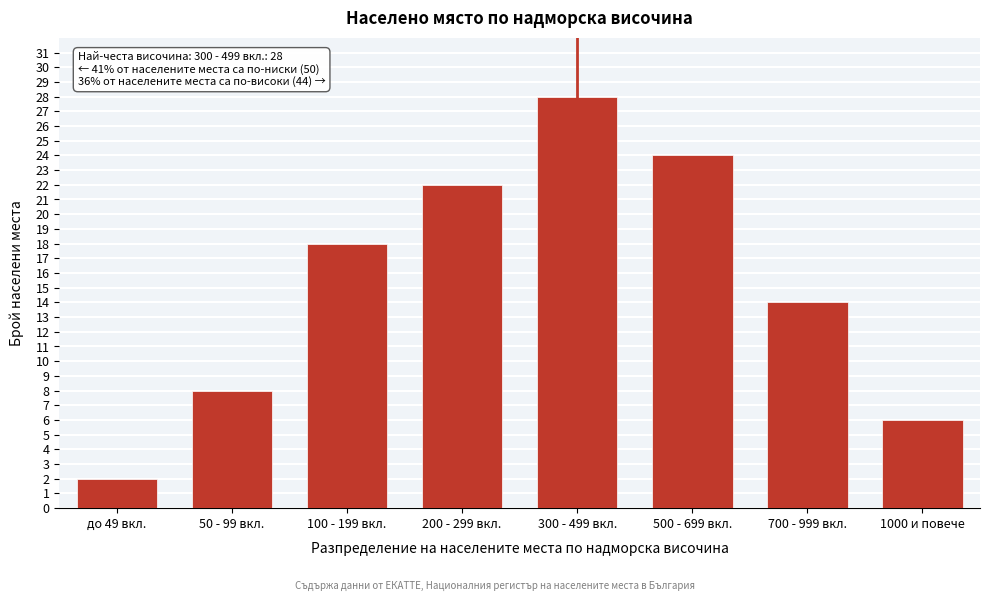

Reading left to right, transcribe all the data shown in this chart.

2	8	18	22	28	24	14	6